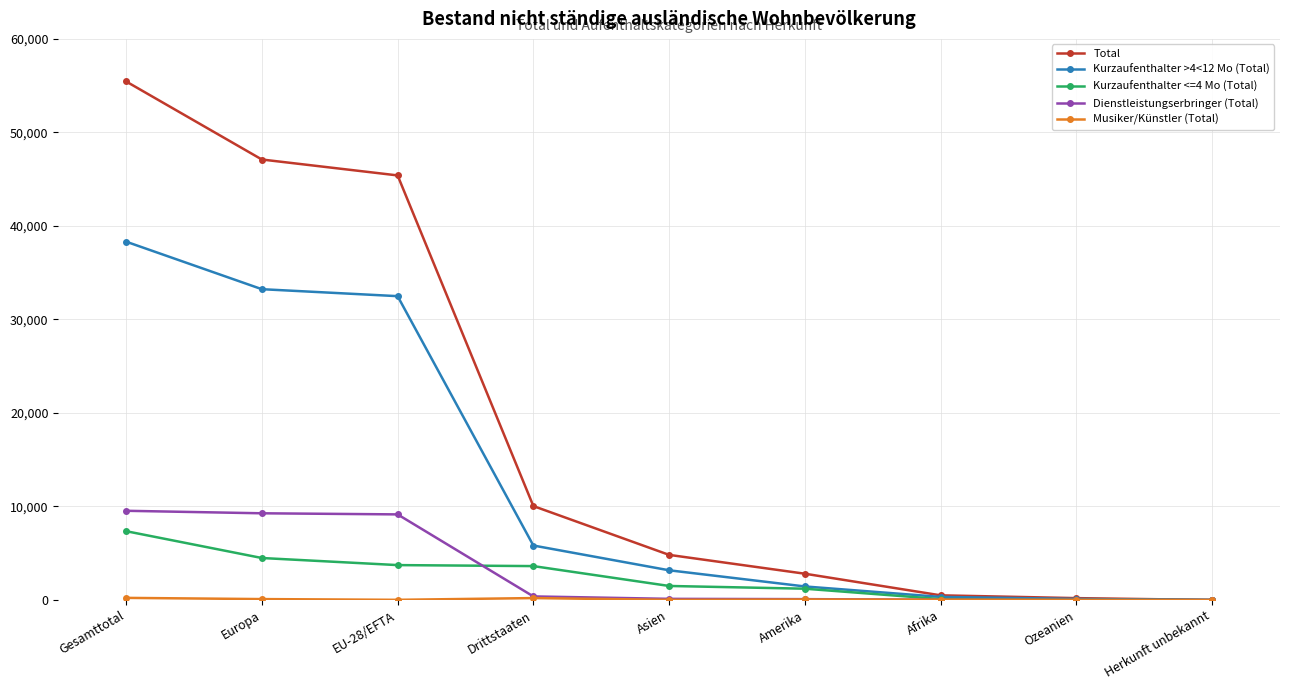

At which category is the sum across all series the highest?

Gesamttotal